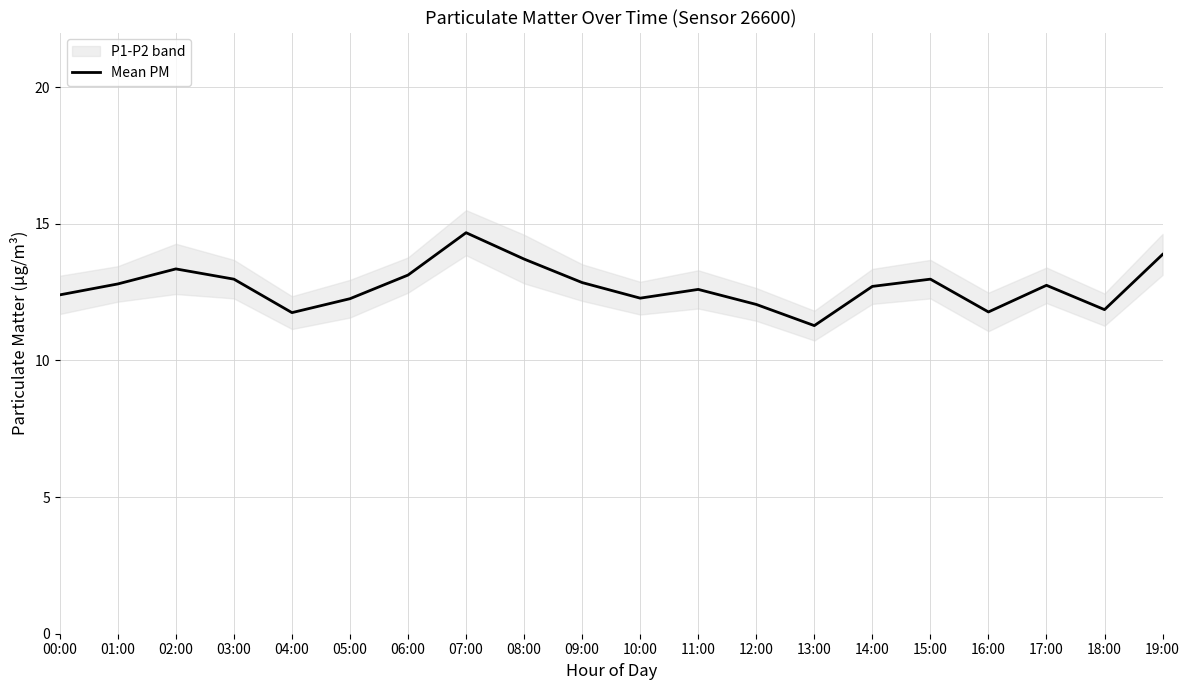

What is the difference between the values at 16:00 and 15:00?

1.2